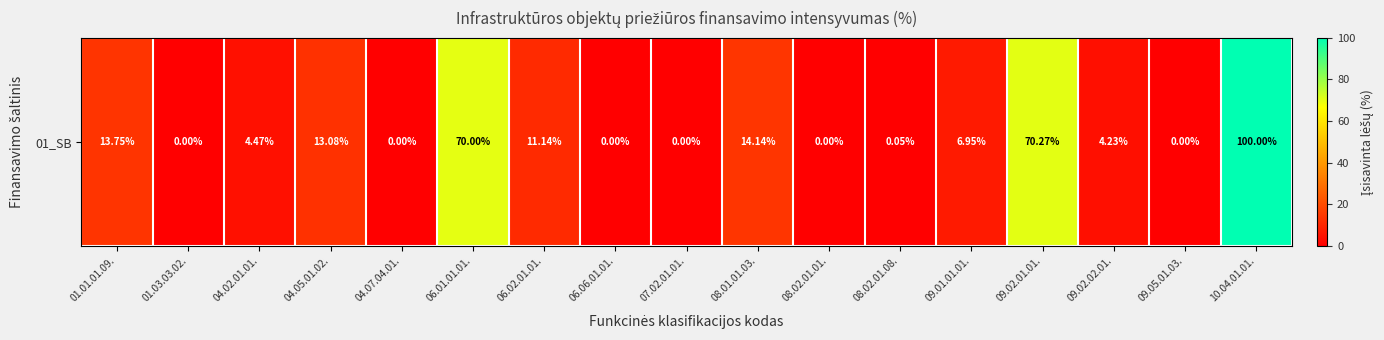

What is the difference between the values at 06.01.01.01. and 01.01.01.09.?

56.2